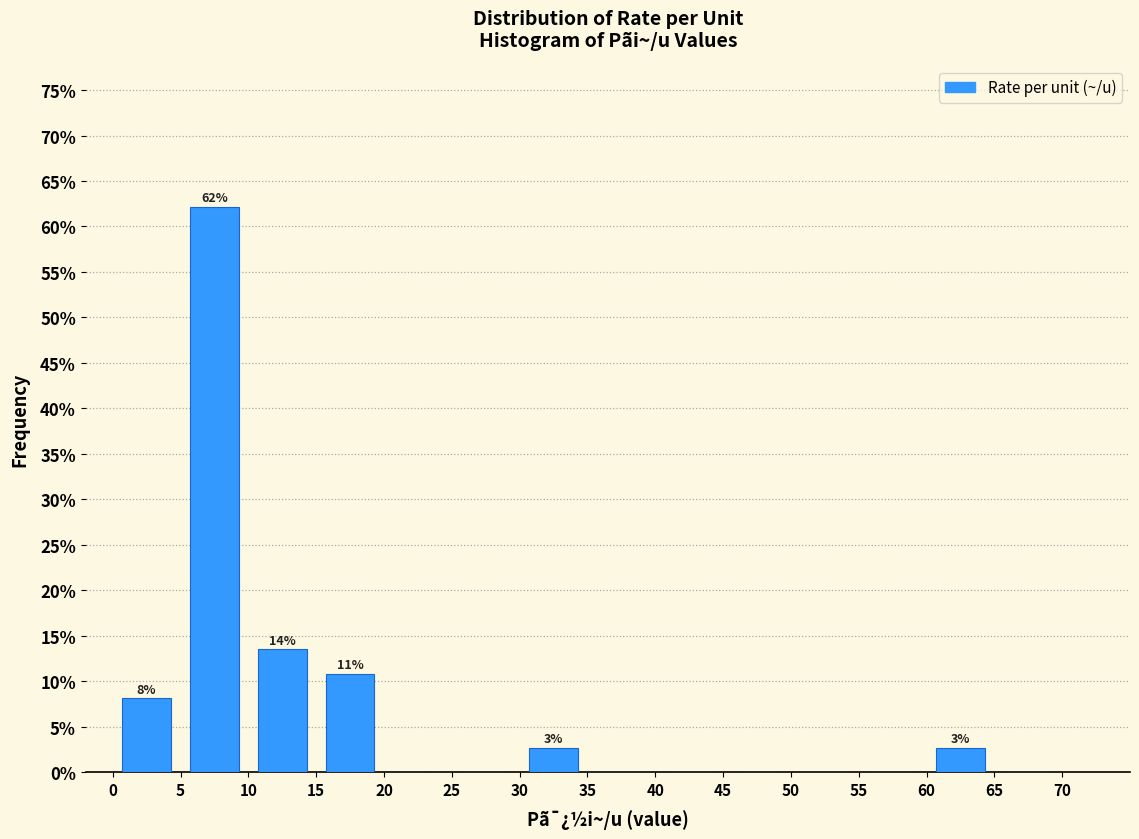

Which range on the x-axis has the tallest bar?

5 to 10